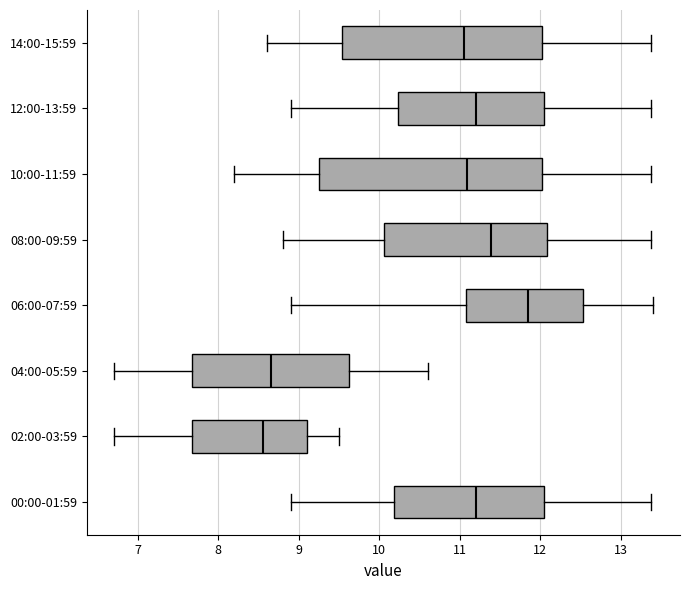

Reading bottom to top, transcribe this box plot: for each box, give where its median line is, the range the box spans, and where its two whiskers end, as read against the x-axis. The values are not printed on the chart, so give them approximately, as read against the axis.

00:00-01:59: median 11.2, box 10.2 to 12.0, whiskers 8.9 to 13.4
02:00-03:59: median 8.6, box 7.7 to 9.1, whiskers 6.7 to 9.5
04:00-05:59: median 8.7, box 7.7 to 9.6, whiskers 6.7 to 10.6
06:00-07:59: median 11.9, box 11.1 to 12.5, whiskers 8.9 to 13.4
08:00-09:59: median 11.4, box 10.1 to 12.1, whiskers 8.8 to 13.4
10:00-11:59: median 11.1, box 9.3 to 12.0, whiskers 8.2 to 13.4
12:00-13:59: median 11.2, box 10.2 to 12.0, whiskers 8.9 to 13.4
14:00-15:59: median 11.1, box 9.5 to 12.0, whiskers 8.6 to 13.4